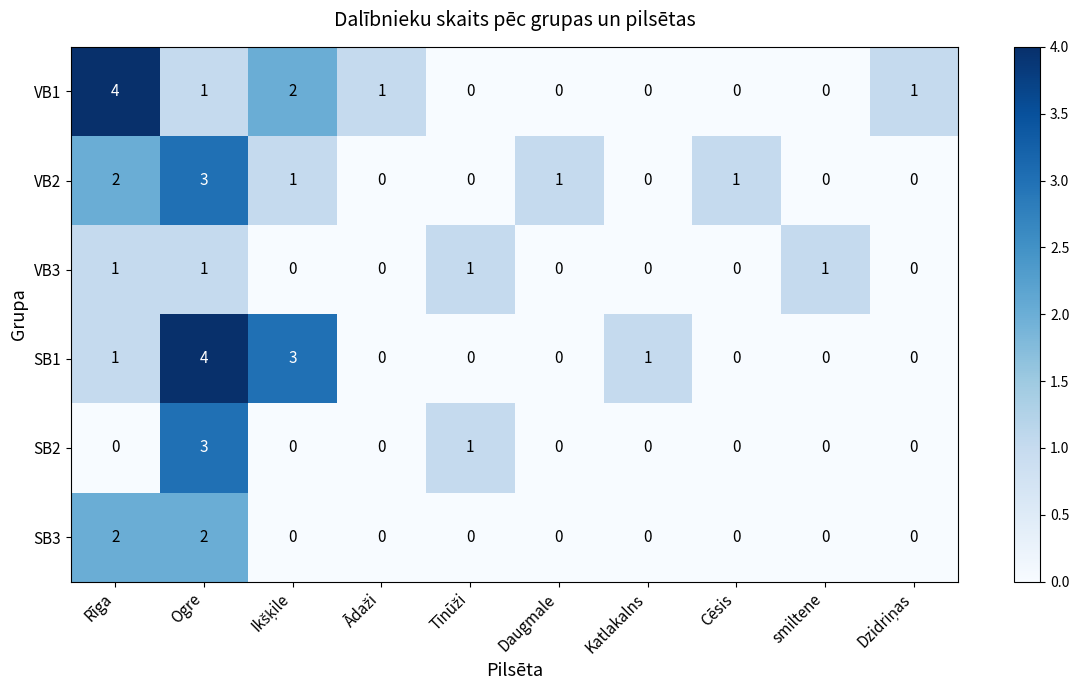

True or false: SB3 has a value of 0 at Katlakalns.

True